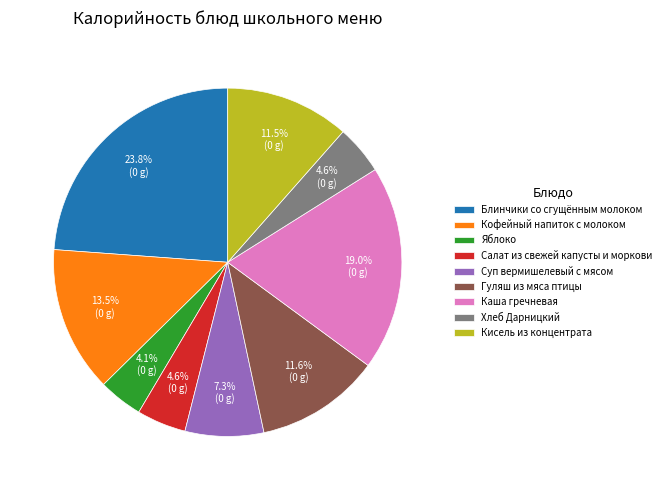

Is there any slice that represents more than half of the pie?

No